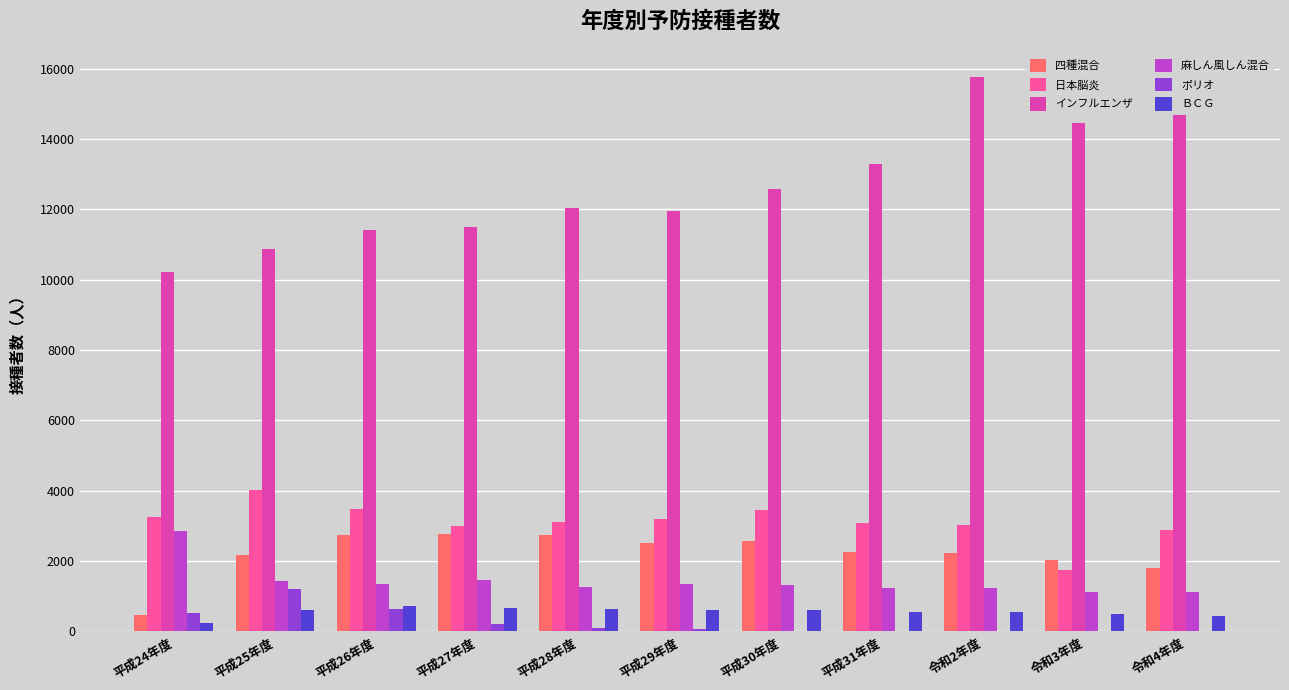

The value of 日本脳炎 at 平成24年度 is 4370. True or false?

False